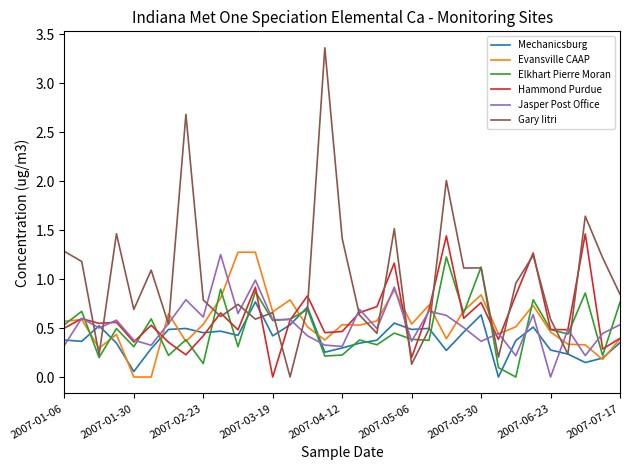

Which series has the widest spread of values?

Gary Iitri